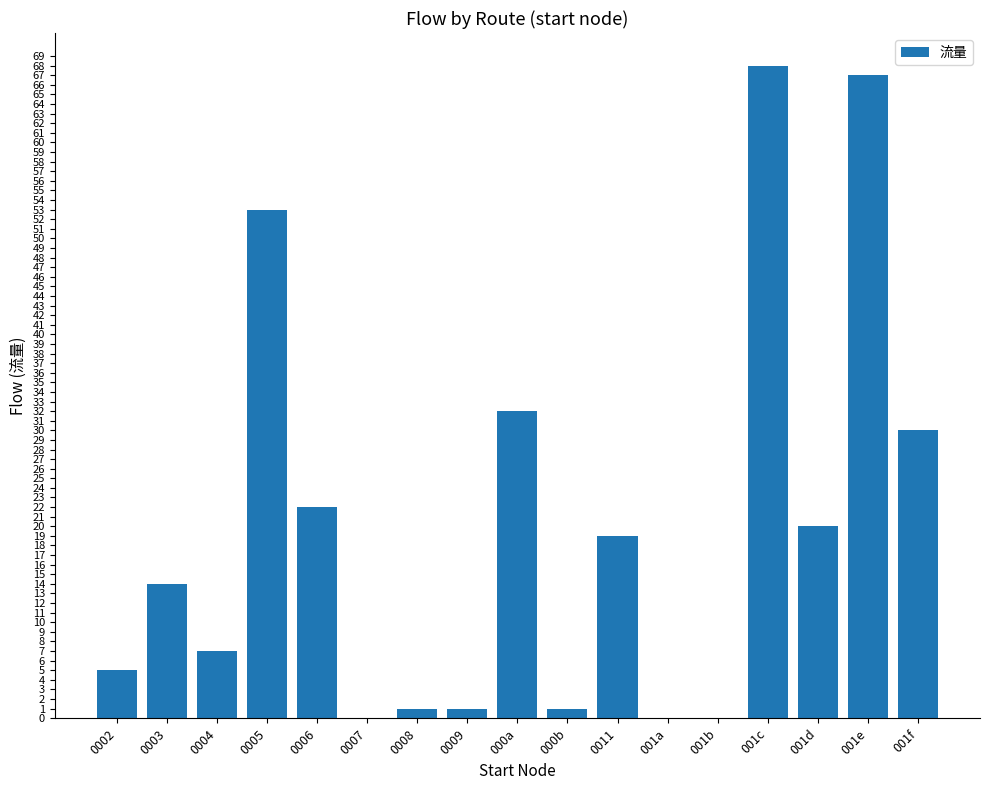

Reading left to right, list all the values displayed in this chart.

0002=5	0003=14	0004=7	0005=53	0006=22	0007=0	0008=1	0009=1	000a=32	000b=1	0011=19	001a=0	001b=0	001c=68	001d=20	001e=67	001f=30